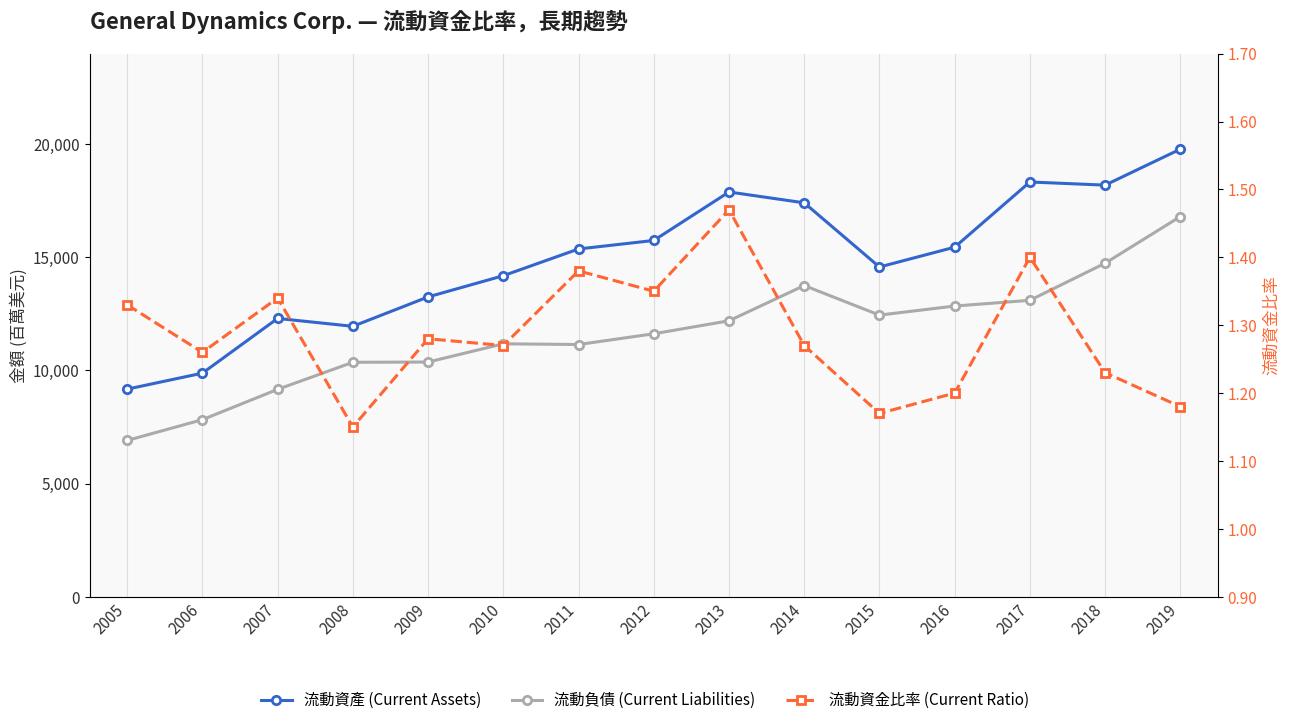

Reading right to left, extract all data points from this chart.

流動資產 (Current Assets): 2019=19780.0	2018=18189.0	2017=18328.0	2016=15447.0	2015=14571.0	2014=17407.0	2013=17886.0	2012=15744.0	2011=15368.0	2010=14186.0	2009=13249.0	2008=11950.0	2007=12298.0	2006=9880.0	2005=9173.0
流動負債 (Current Liabilities): 2019=16801.0	2018=14739.0	2017=13099.0	2016=12846.0	2015=12445.0	2014=13751.0	2013=12194.0	2012=11620.0	2011=11145.0	2010=11177.0	2009=10371.0	2008=10360.0	2007=9164.0	2006=7824.0	2005=6907.0
流動資金比率 (Current Ratio): 2019=1.2	2018=1.2	2017=1.4	2016=1.2	2015=1.2	2014=1.3	2013=1.5	2012=1.4	2011=1.4	2010=1.3	2009=1.3	2008=1.1	2007=1.3	2006=1.3	2005=1.3